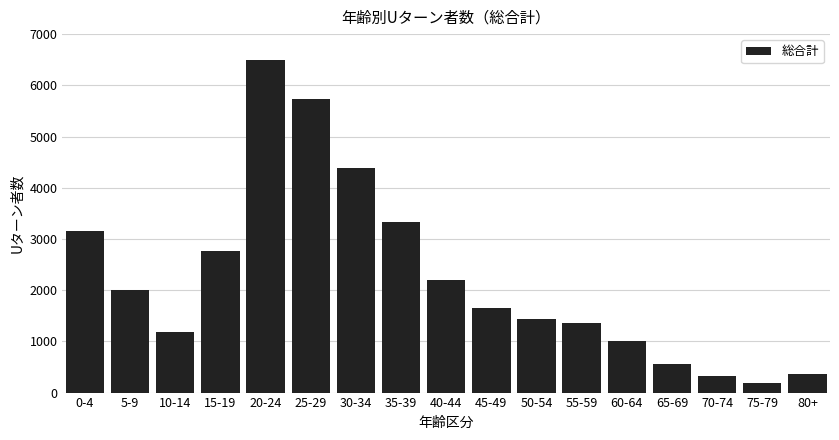

Reading right to left, extract all data points from this chart.

365	189	316	566	998	1366	1442	1645	2195	3336	4393	5726	6490	2771	1180	2006	3154